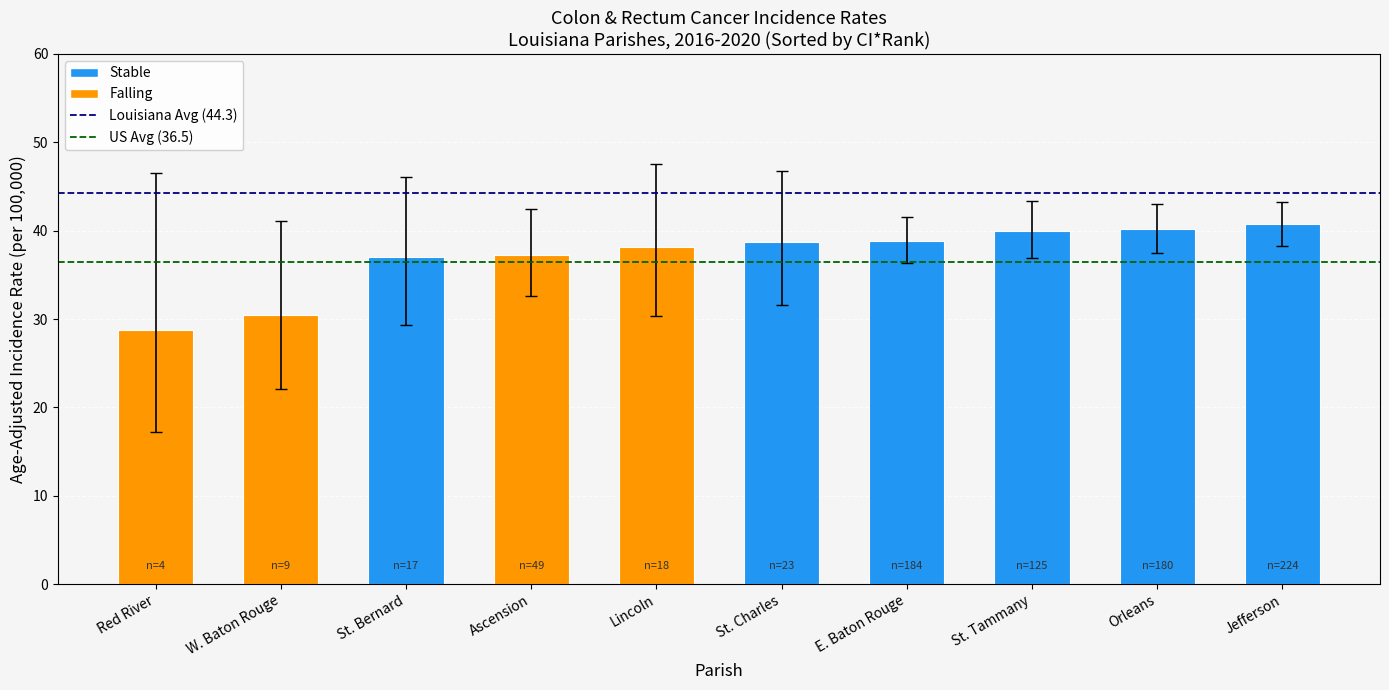

Are the bars horizontal?

No